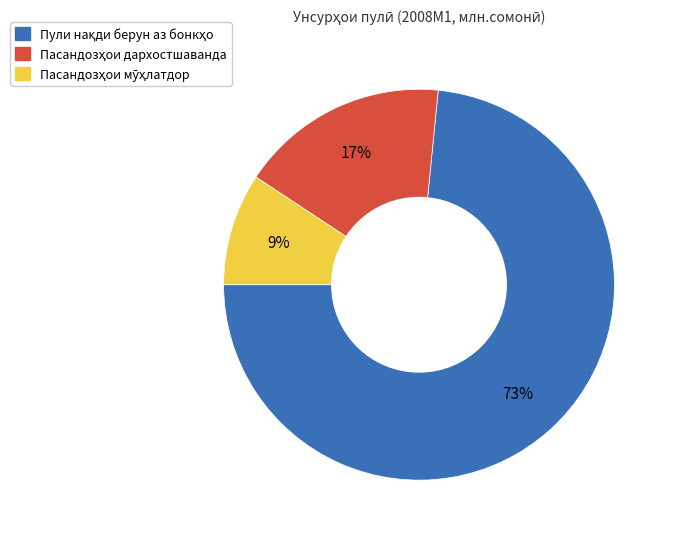

Is there a majority slice in this chart?

Yes